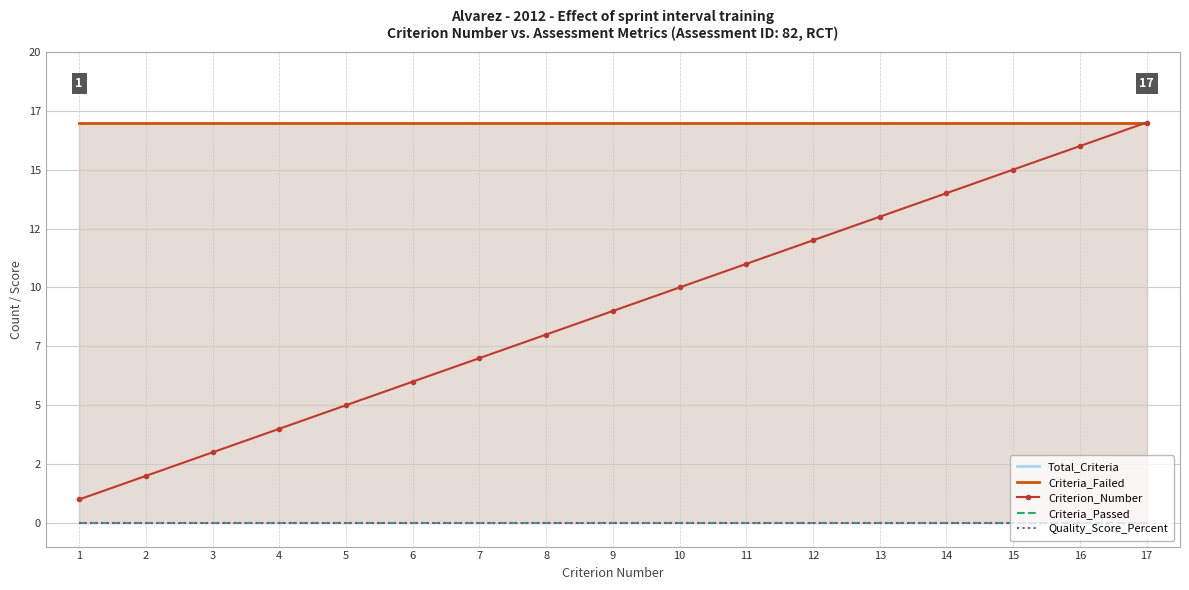

At which label does Criterion_Number reach its minimum?

1